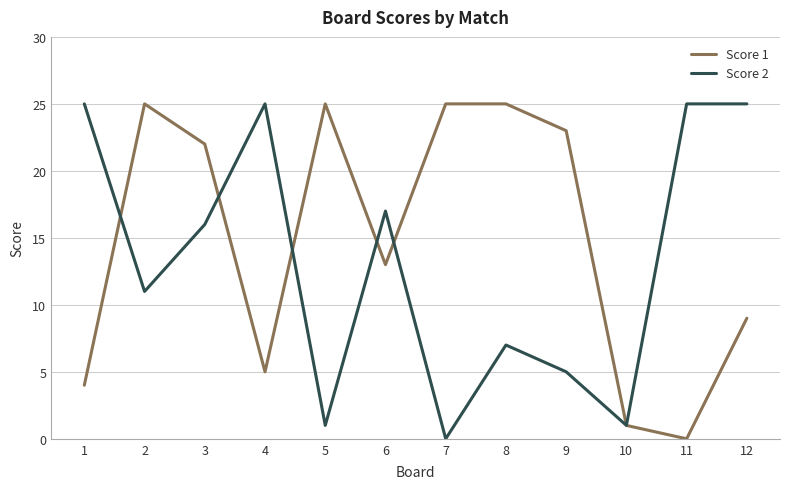

Where do Score 2 and Score 1 first cross each other?

1 and 2